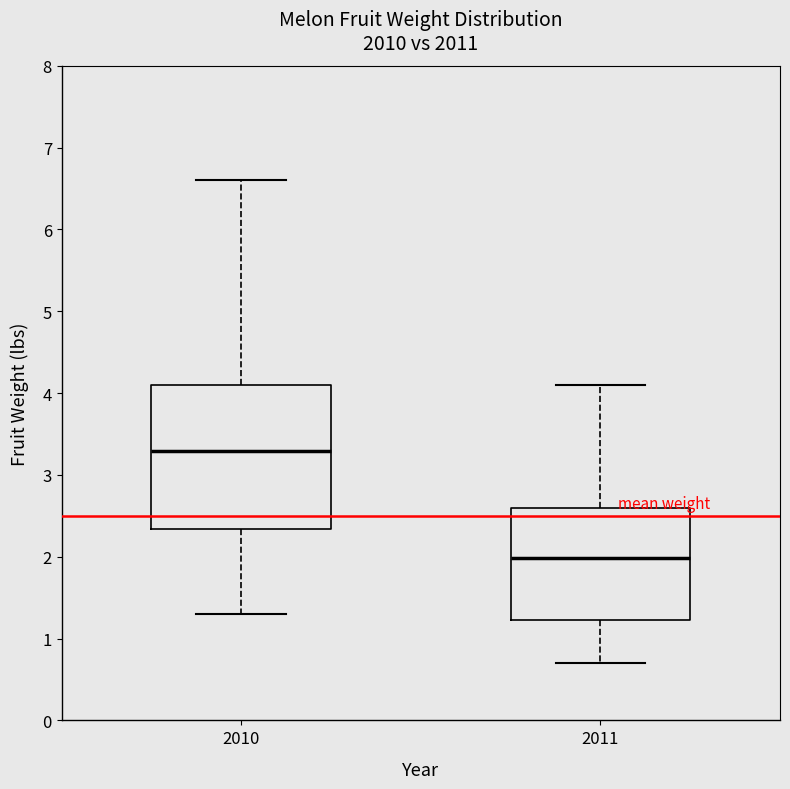

Reading left to right, read every box against the y-axis: the position of its median line, the range the box covers, and the ends of its whiskers. The values are not printed on the chart, so give them approximately, as read against the axis.

2010: median 3.3, box 2.3 to 4.1, whiskers 1.3 to 6.6
2011: median 2.0, box 1.2 to 2.6, whiskers 0.7 to 4.1